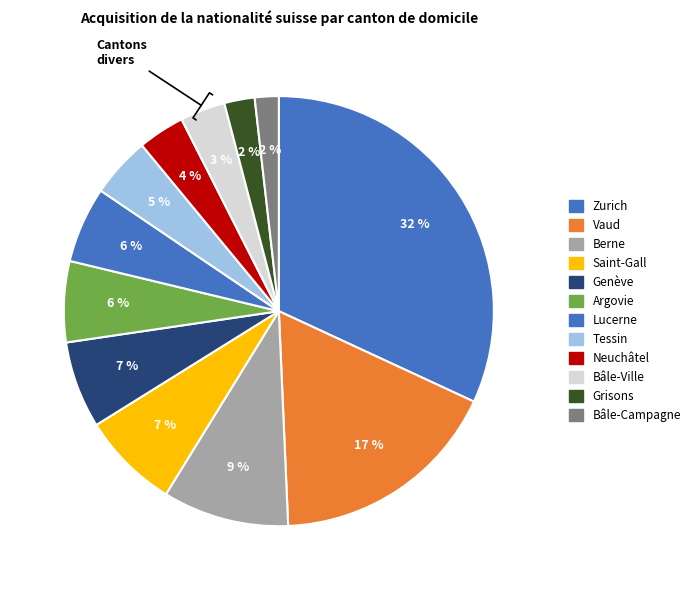

Which category has the biggest portion of the pie?

Zurich